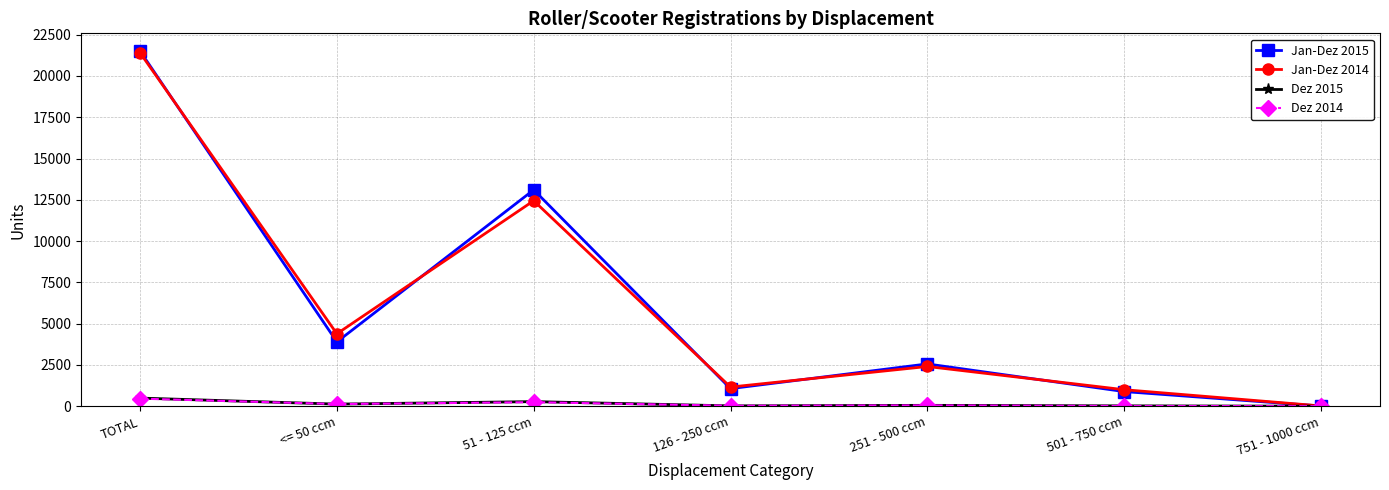

What is the sum of the Dez 2015 values at TOTAL and <= 50 ccm?

615